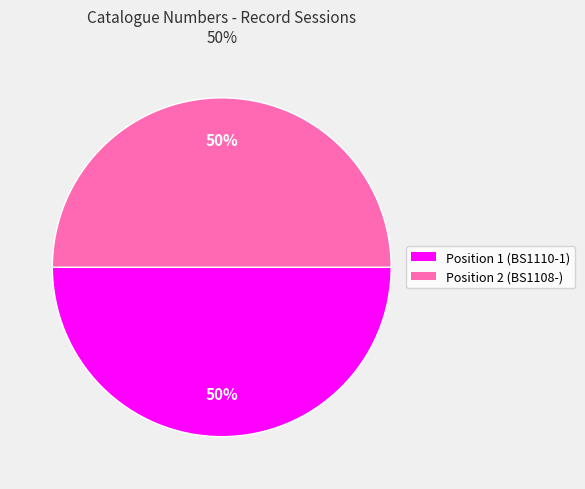

True or false: Position 2 accounts for 50% of the total.

True